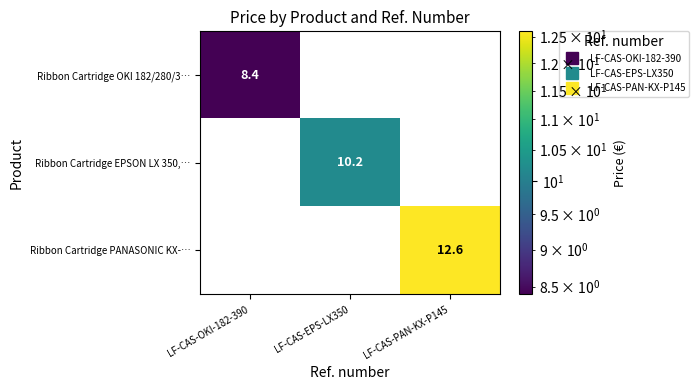

Which series has the largest total across all categories?

Ribbon Cartridge PANASONIC KX-…